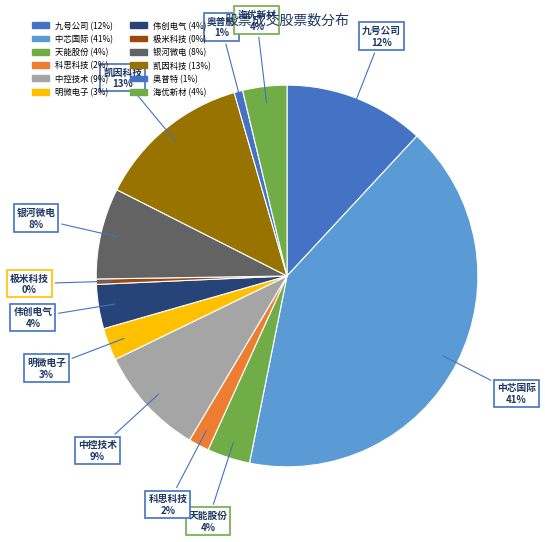

Approximately how many times larger is the value at 伟创电气 compared to 天能股份?

1.0